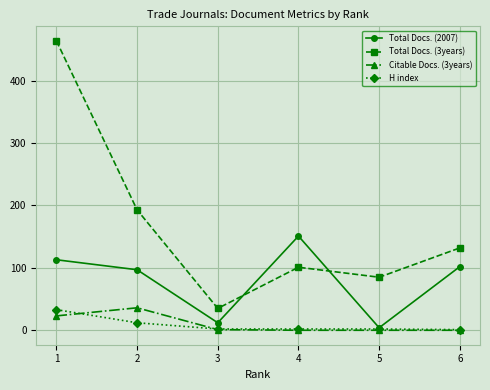

What is the total value across all series at 2?

338